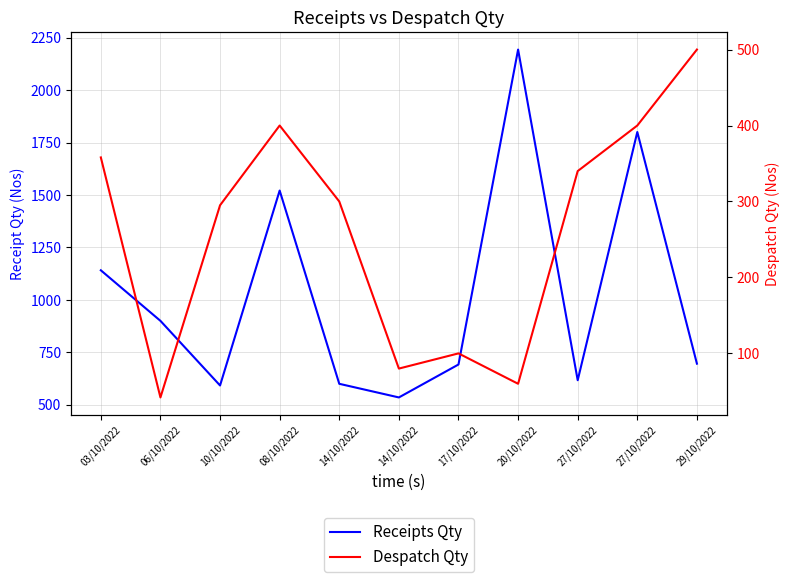

True or false: Despatch Qty and Receipts Qty intersect in this chart.

False